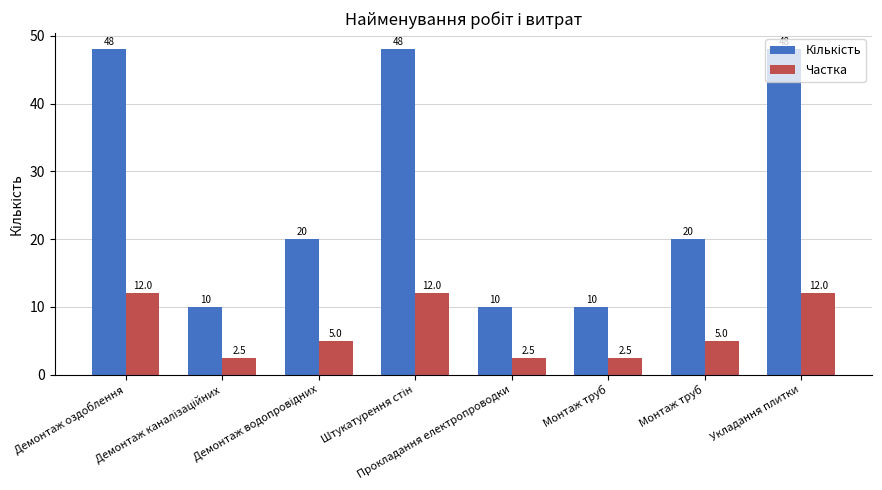

How many distinct data groups are displayed?

2